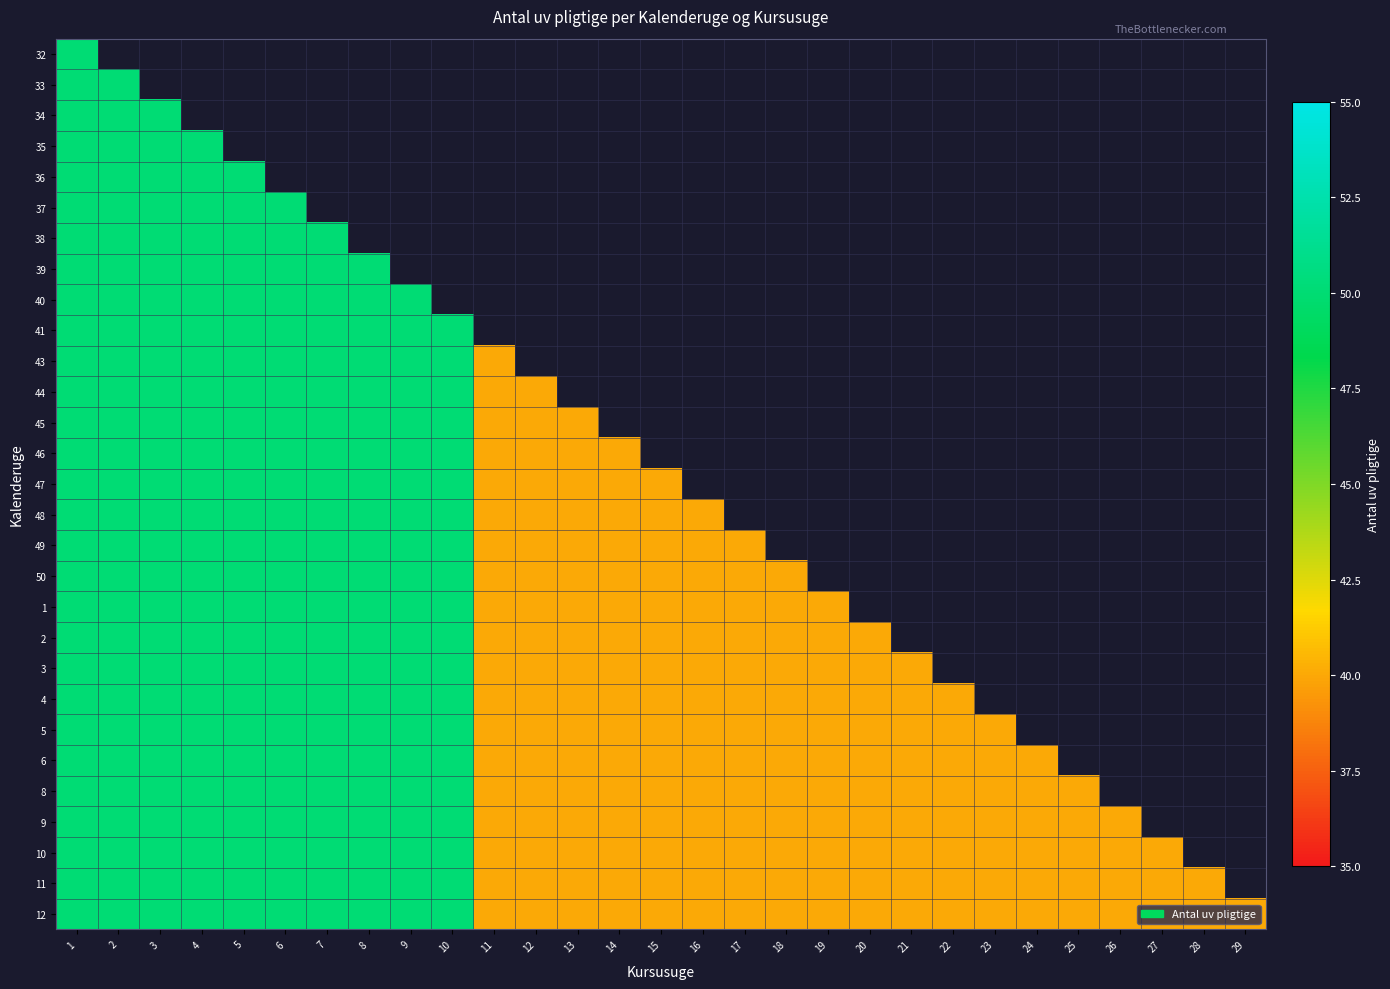

Read the 6 value at 12.

40.0